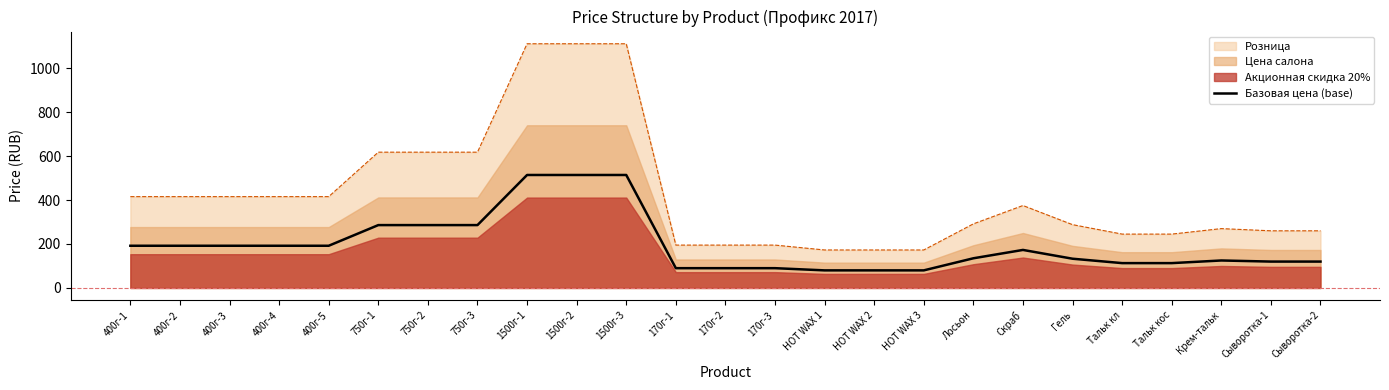

Reading right to left, transcribe all the data shown in this chart.

120	120	125	113	113	133	173	135	80	80	80	90	90	90	514	514	514	286	286	286	192	192	192	192	192